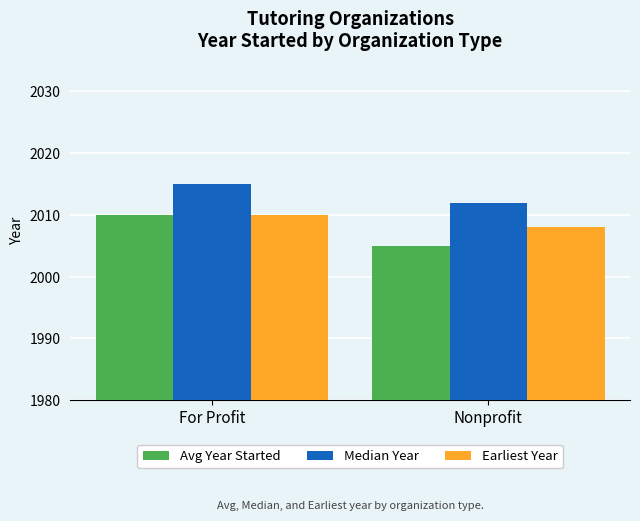

The Earliest Year series shows 3191 at Nonprofit. True or false?

False